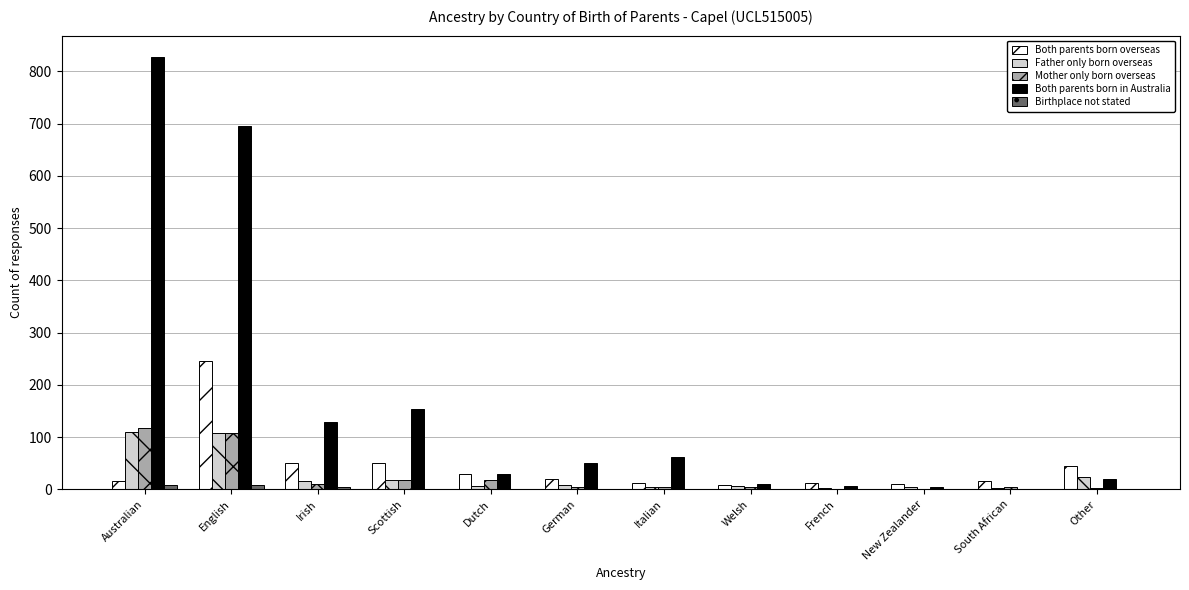

What is the highest value of the Father only born overseas series?

110